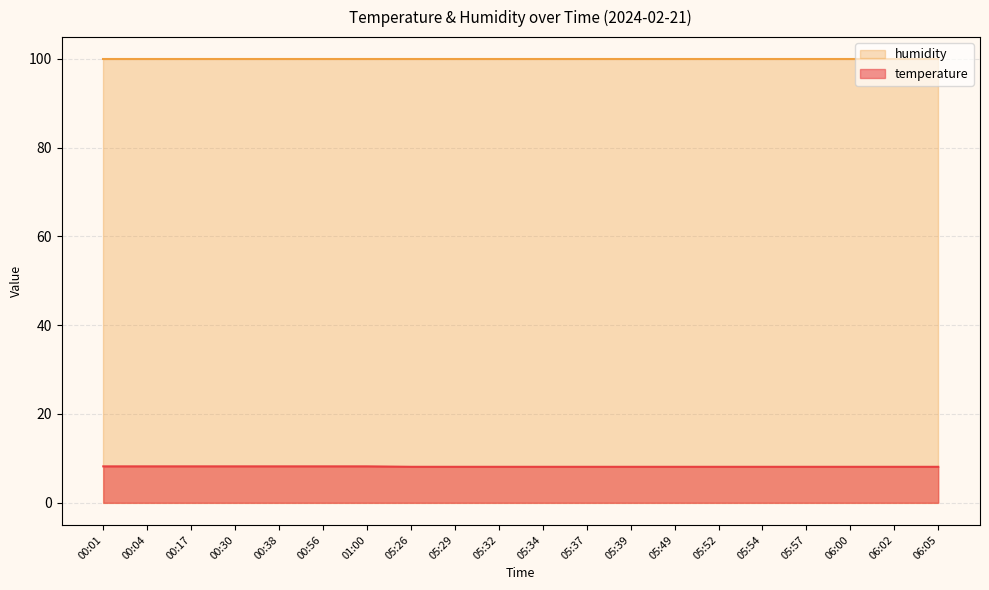

Where is the data nearest to the value 8?

05:26